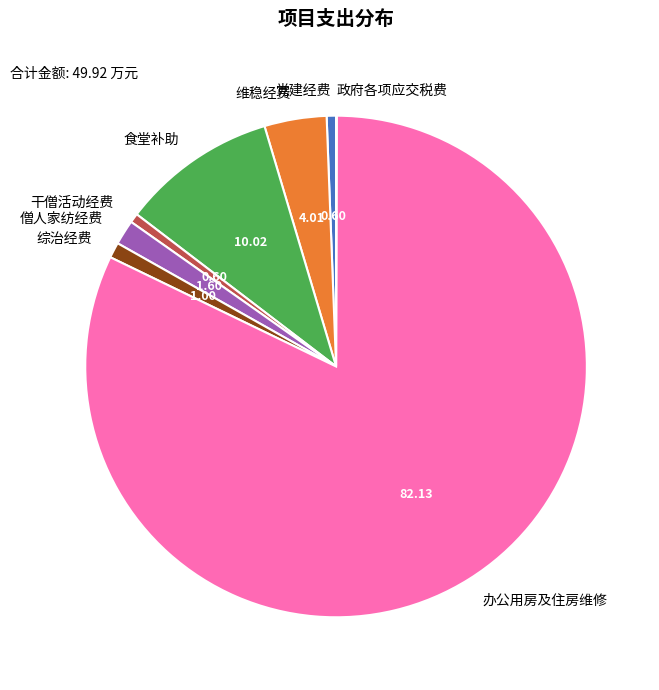

Do 干僧活动经费 and 僧人家纺经费 together represent more than half of the pie?

No